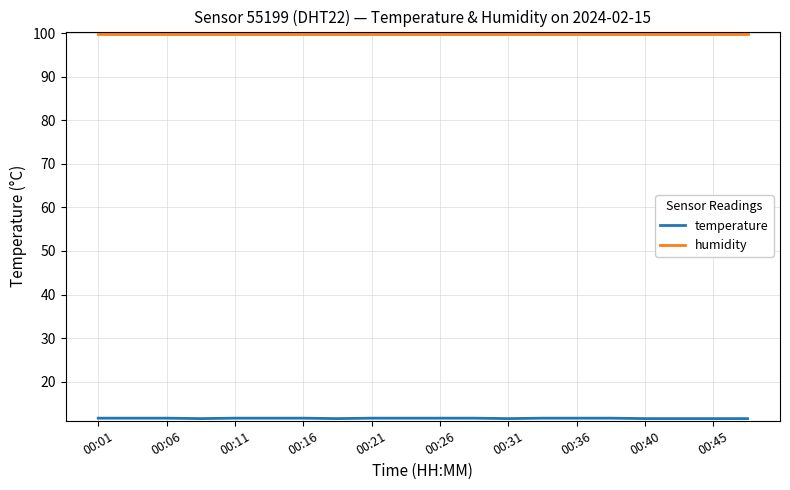

Which series has the largest total across all categories?

humidity